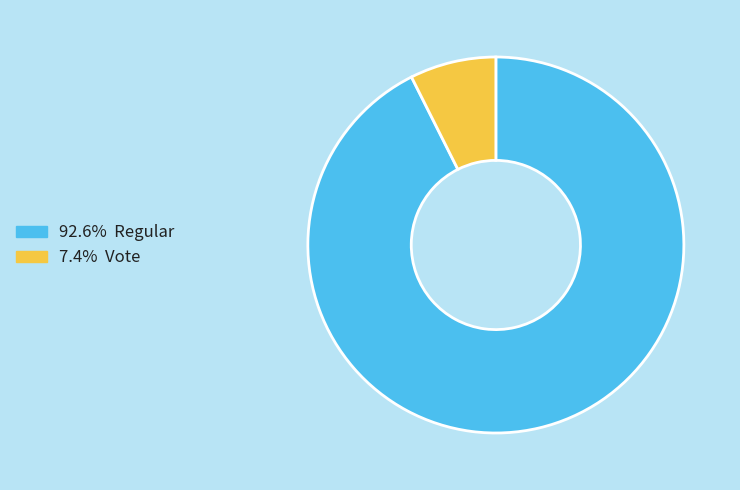

Is there any slice that represents more than half of the pie?

Yes